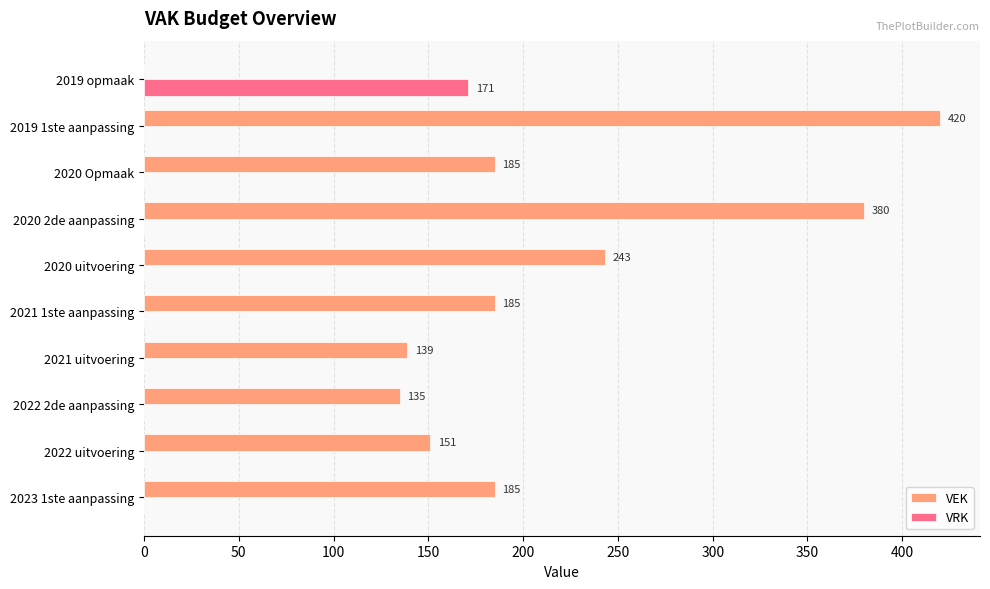

What is the sum of the VEK values at 2022 uitvoering and 2021 1ste aanpassing?

336